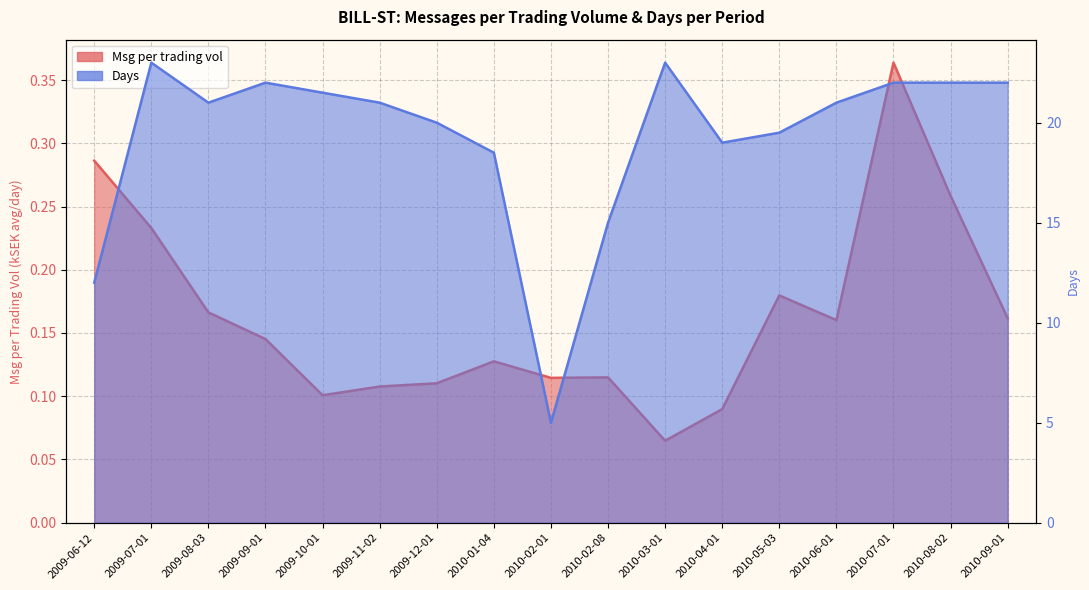

What are all the series names shown in the legend?

Msg per trading vol, Days